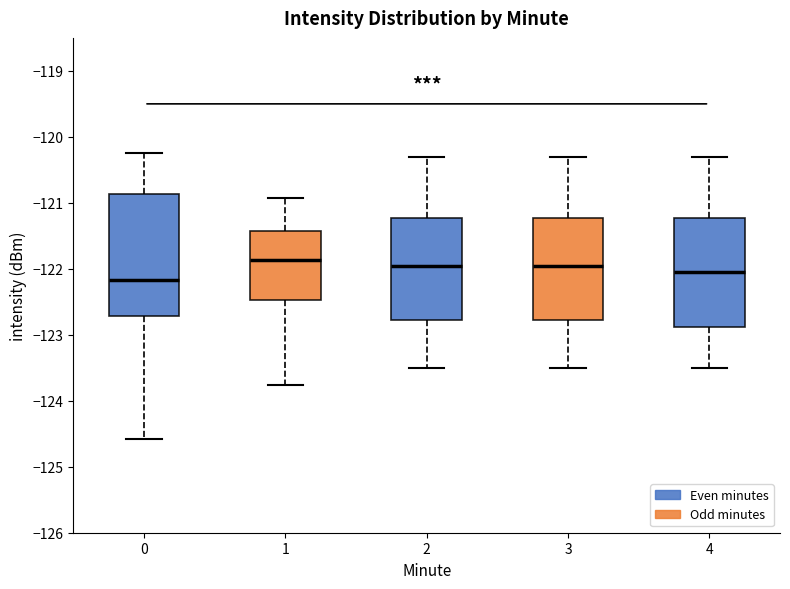

Comparing the boxes themselves (not the whiskers), which one is the tallest?

0